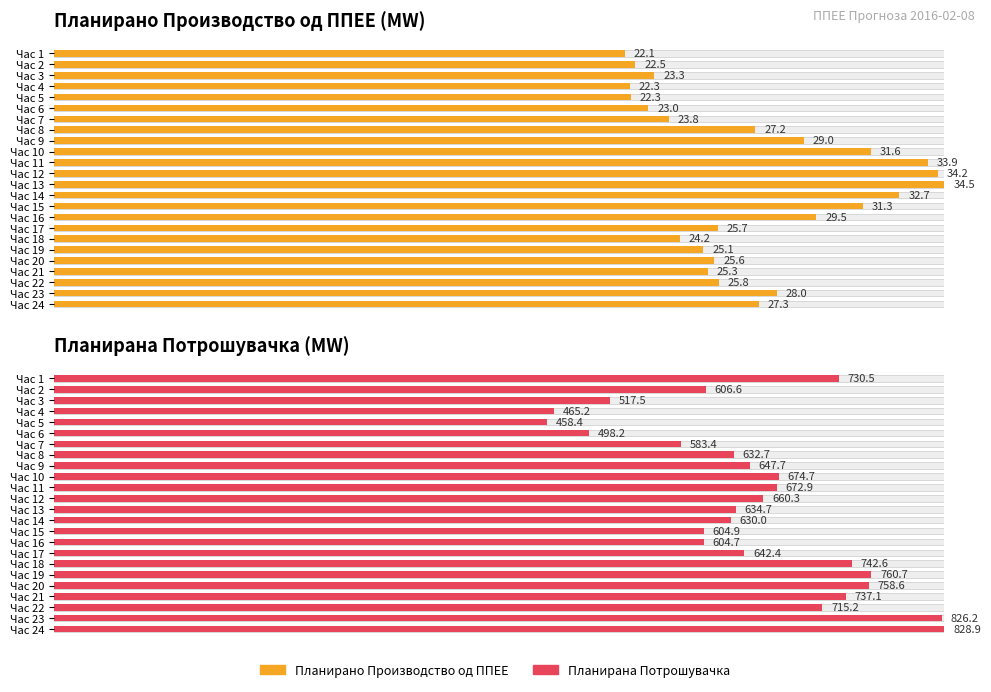

How many bars are there in total?

48